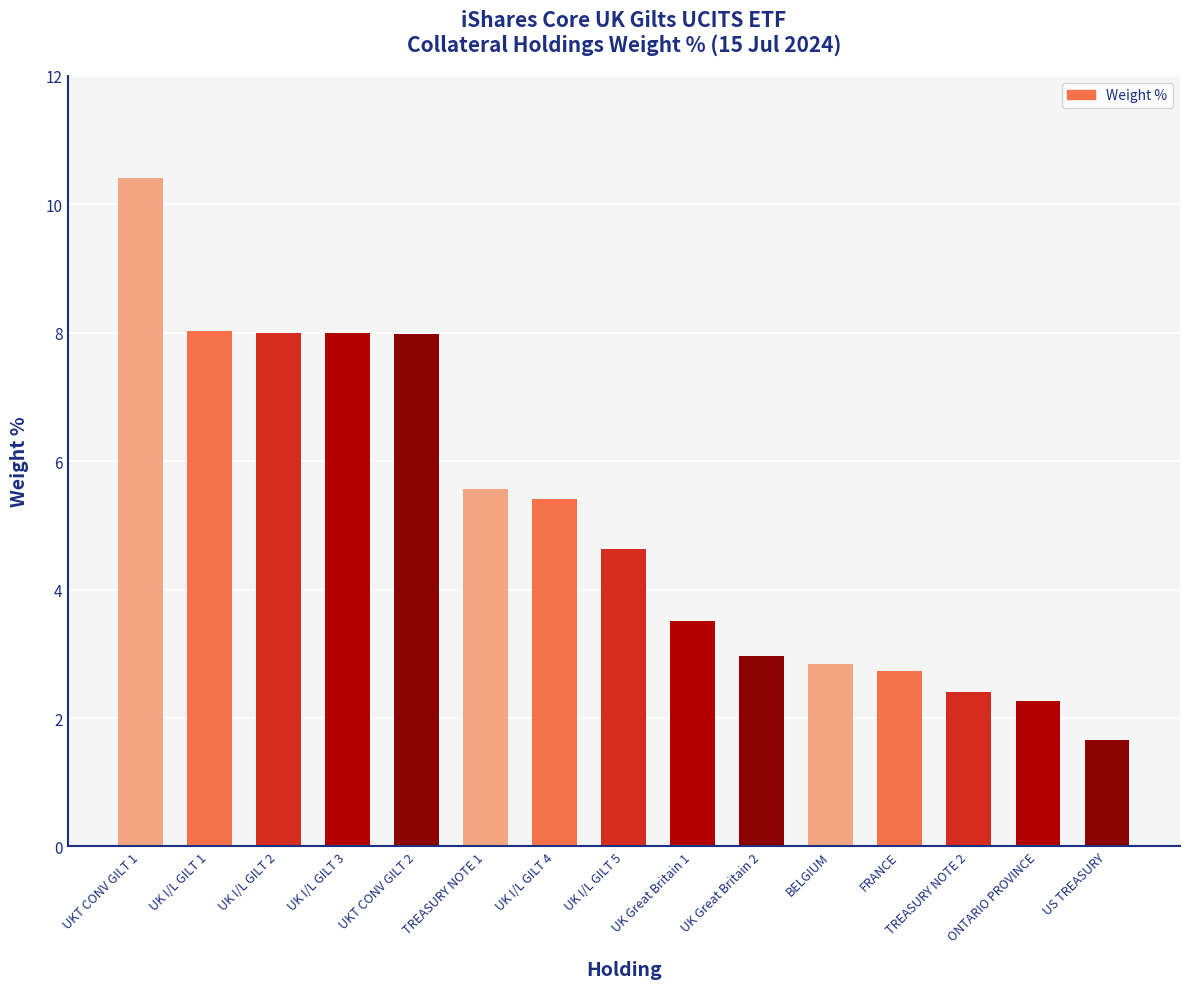

Which has a higher value, UK I/L GILT 2 or UK I/L GILT 5?

UK I/L GILT 2